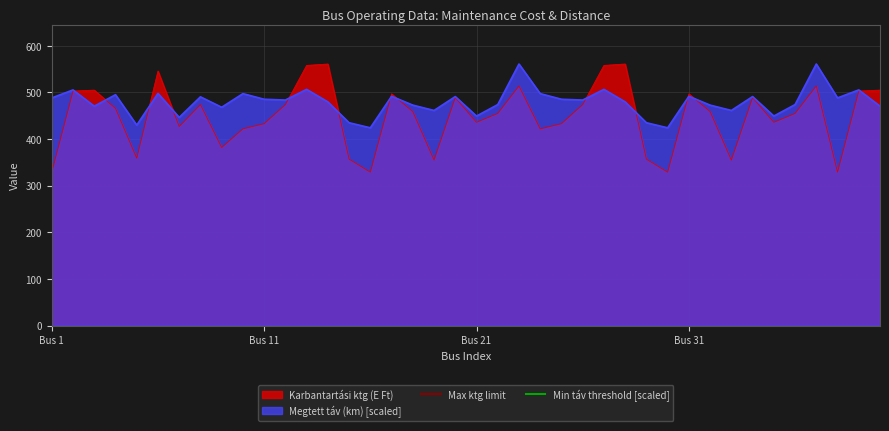

What is the minimum value for Megtett táv (km) [scaled]?

424.2